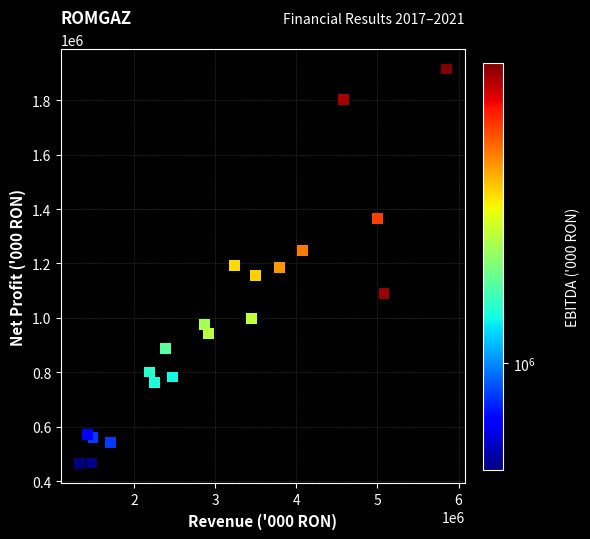

What is the range of X values (max minus min)?

4525678